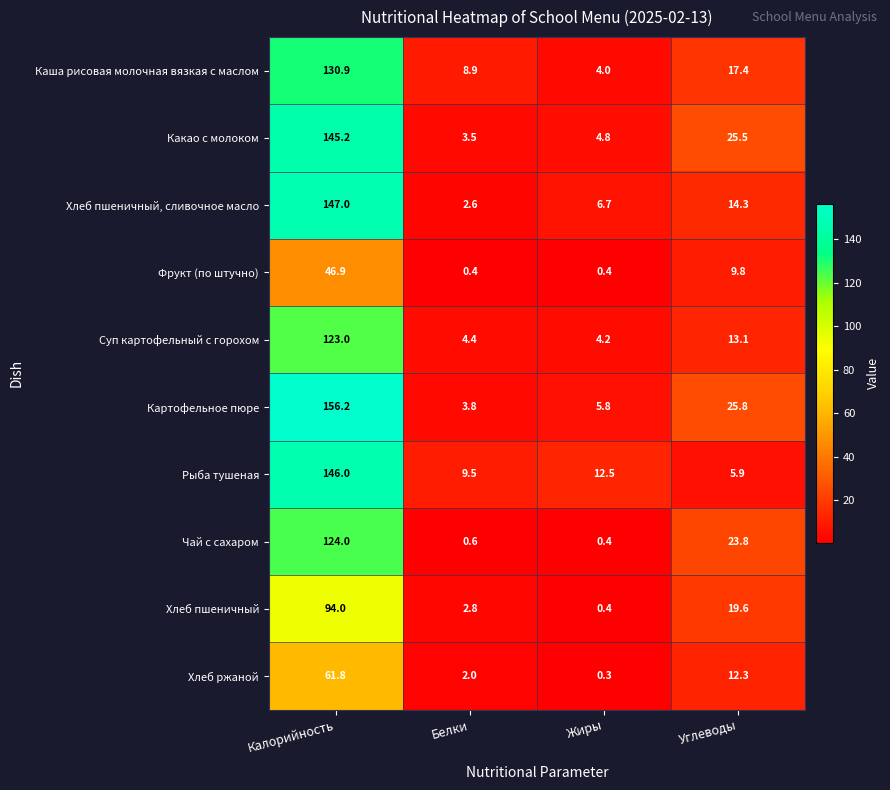

At Белки, list the series in order from smallest to largest.

Фрукт (по штучно), Чай с сахаром, Хлеб ржаной, Хлеб пшеничный, сливочное масло, Хлеб пшеничный, Какао с молоком, Картофельное пюре, Суп картофельный с горохом, Каша рисовая молочная вязкая с маслом, Рыба тушеная